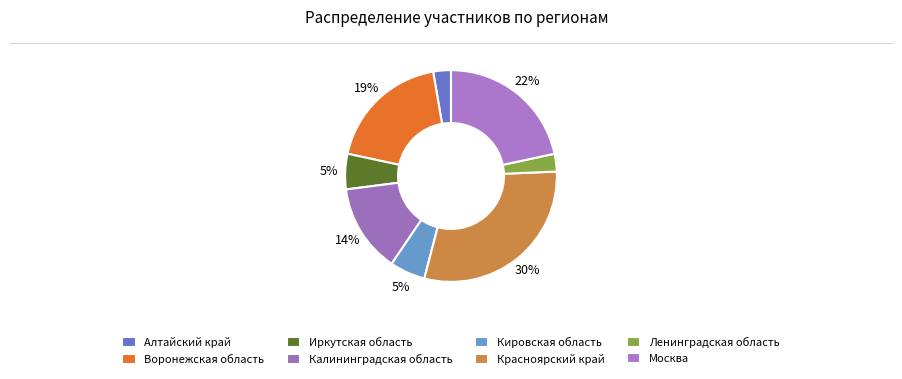

Is there a majority slice in this chart?

No